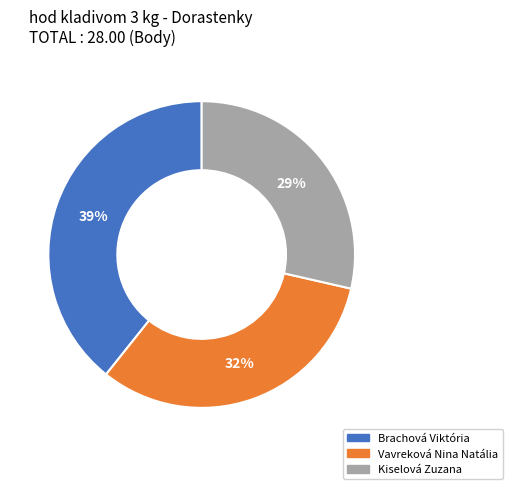

Do Brachová Viktória and Vavreková Nina Natália together represent more than half of the pie?

Yes